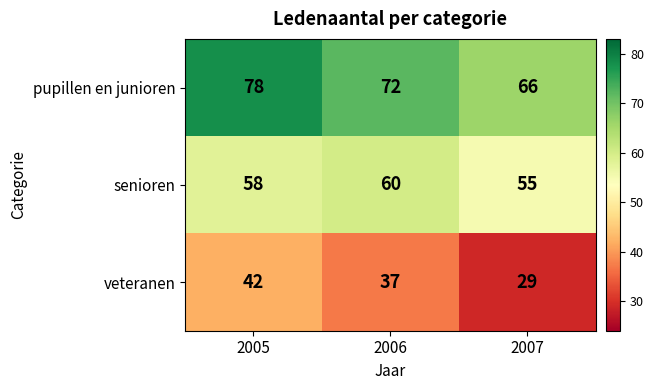

What is the difference between the second highest and minimum values in the pupillen en junioren series?

6